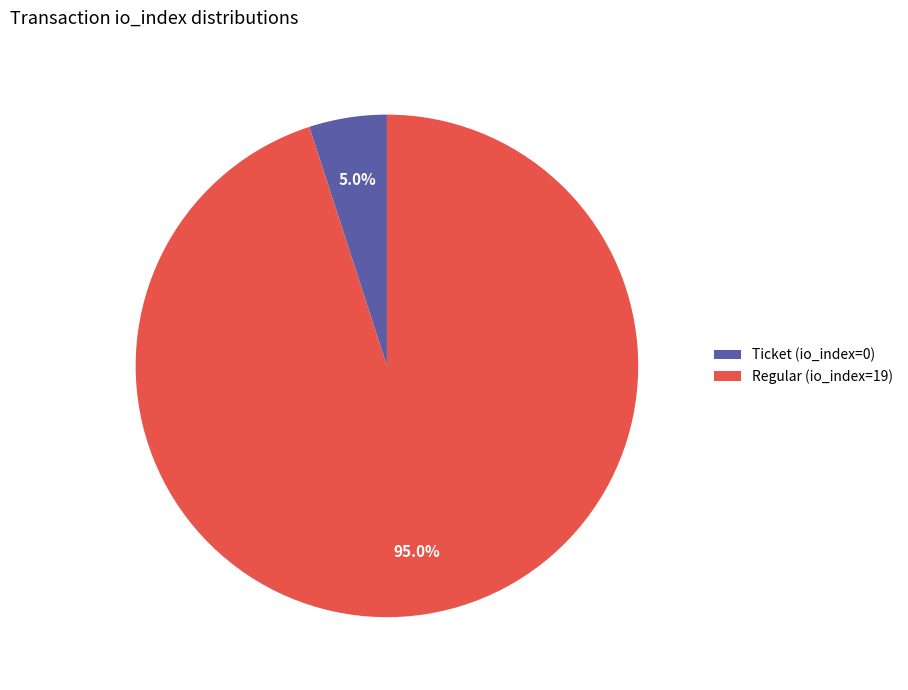

Which category has the smallest portion of the pie?

Ticket (io_index=0)